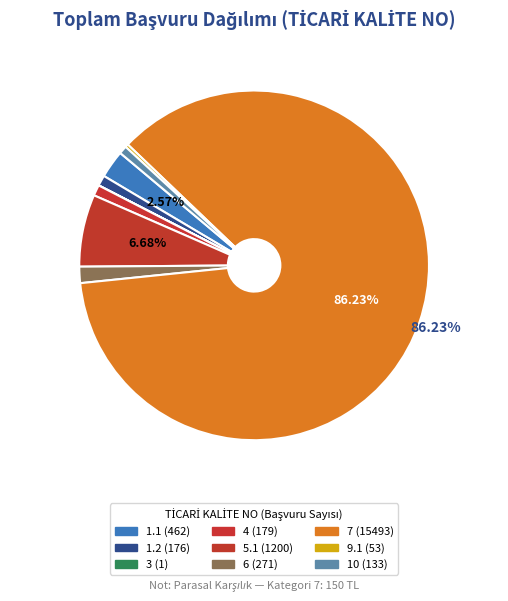

To the nearest percent, what is the difference between the largest and smallest slice percentages?

86%